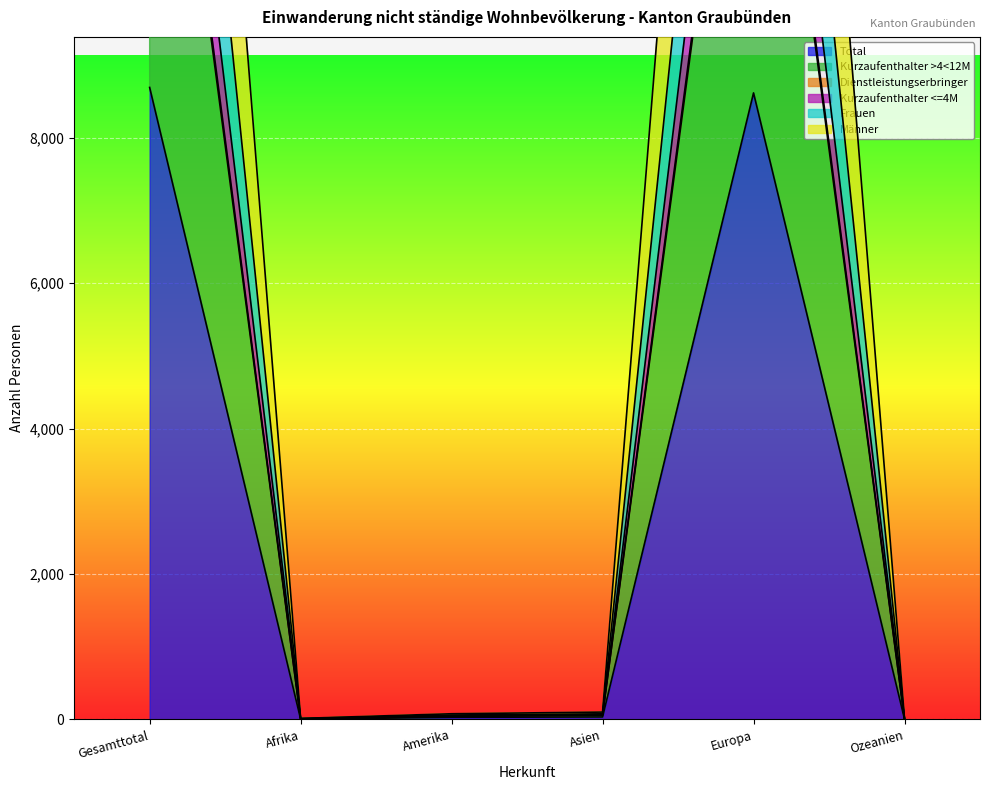

Which category has the highest value in the Kurzaufenthalter >4<12M series?

Gesamttotal